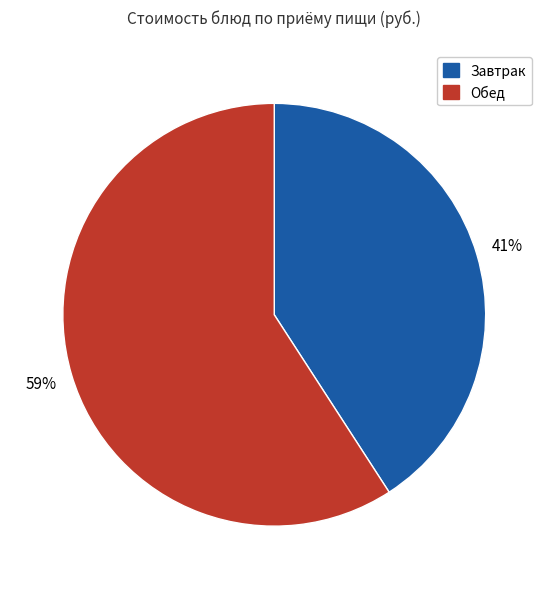

To the nearest percent, what is the difference between the largest and smallest slice percentages?

18%